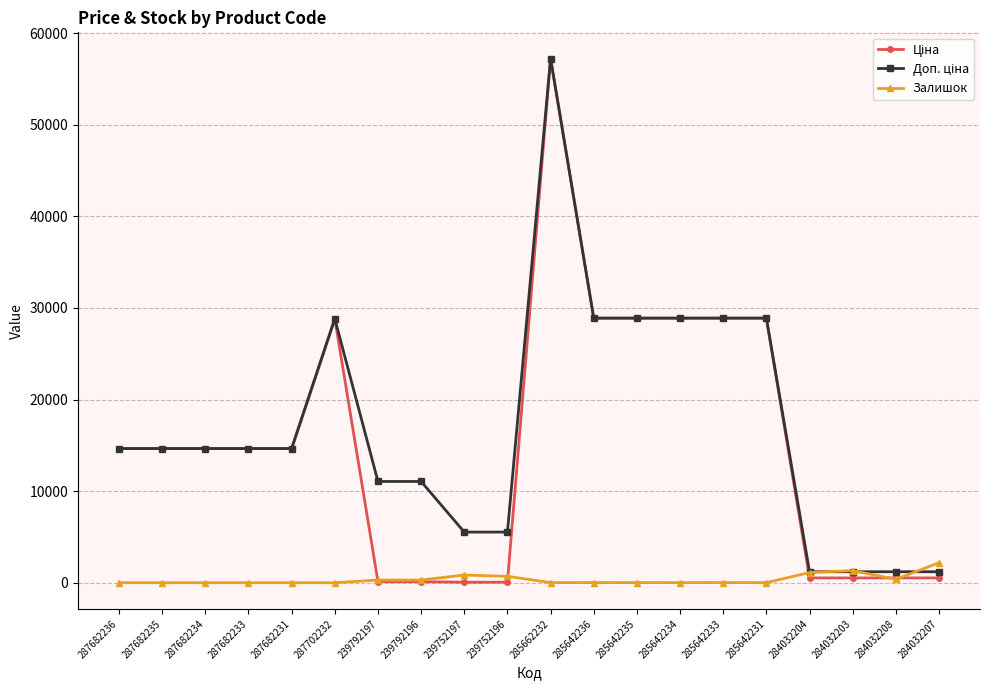

At how many categories does at least one series exceed 7025?

14